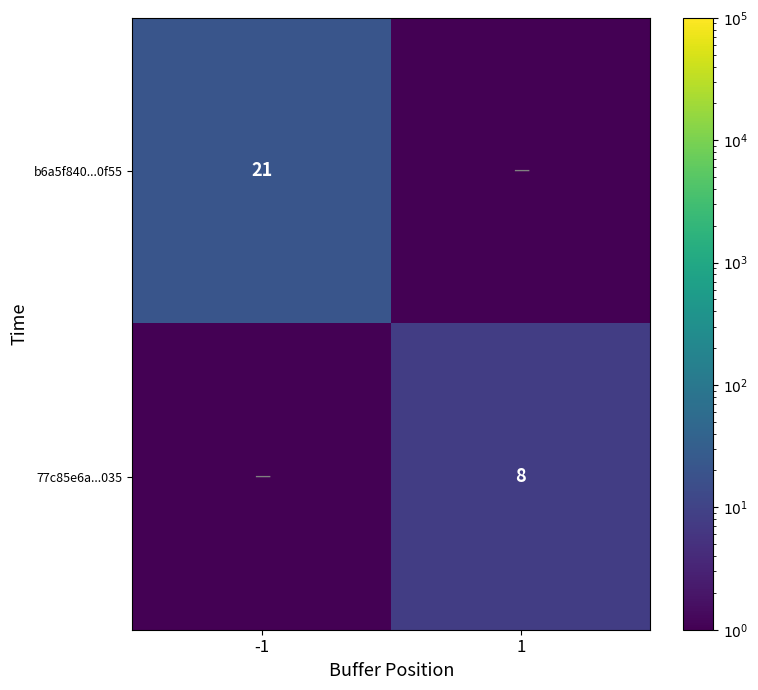

Between 1 and -1, which is larger?

-1